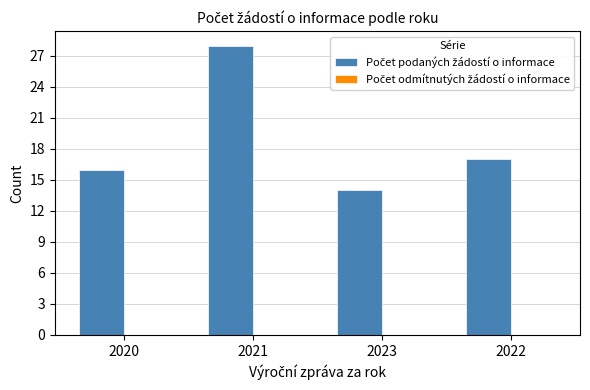

At which category does the chart reach its minimum across all series?

2023